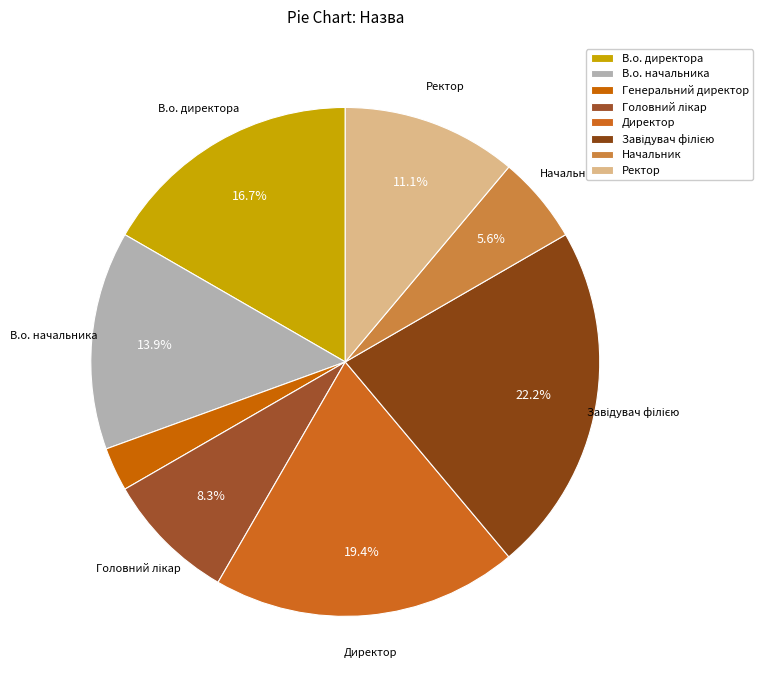

Approximately how many times larger is the value at Головний лікар compared to Директор?

0.4